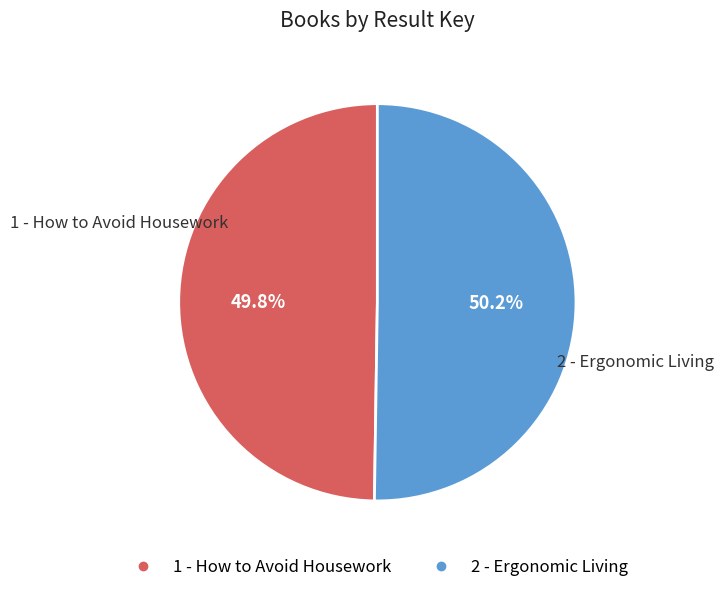

How many slices are in this pie chart?

2